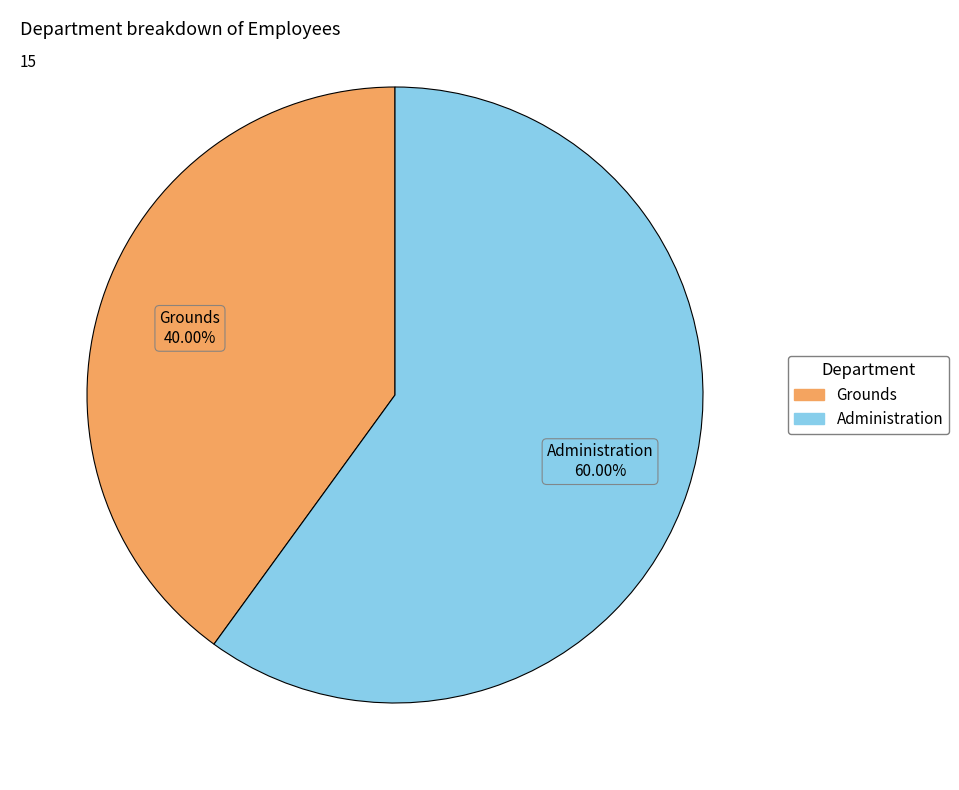

Which slice is the largest?

Administration